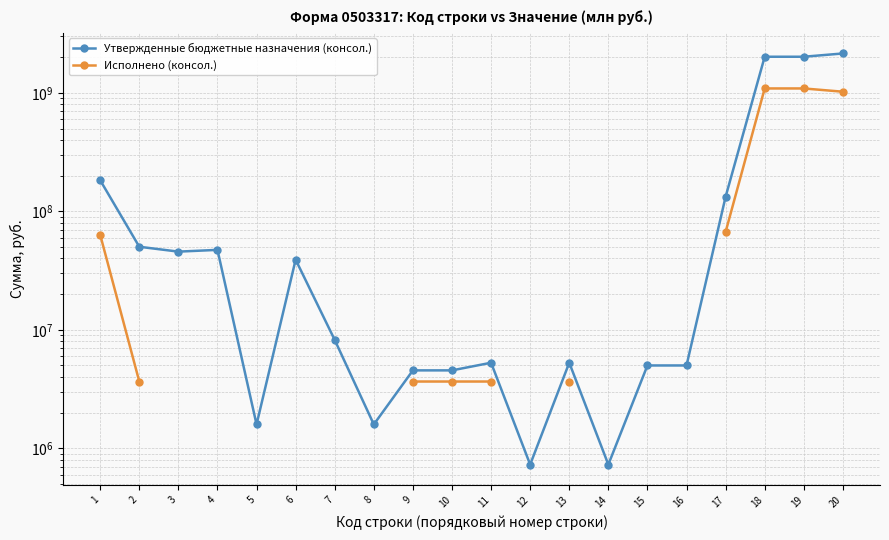

Where is Утвержденные бюджетные назначения (консол.) nearest to the value 1076981487?

1